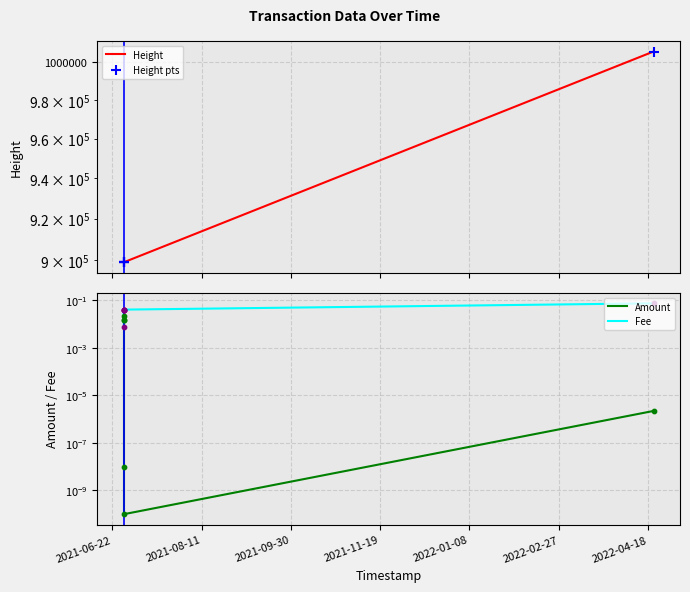

What are all the series names shown in the legend?

Height, Height pts, Amount, Fee